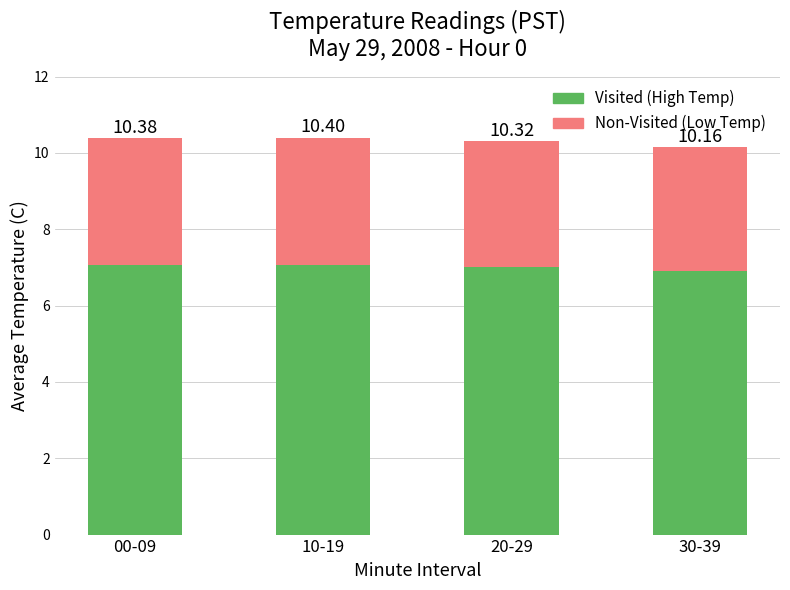

The value of Non-Visited (Low Temp) at 30-39 is 1.0. True or false?

False